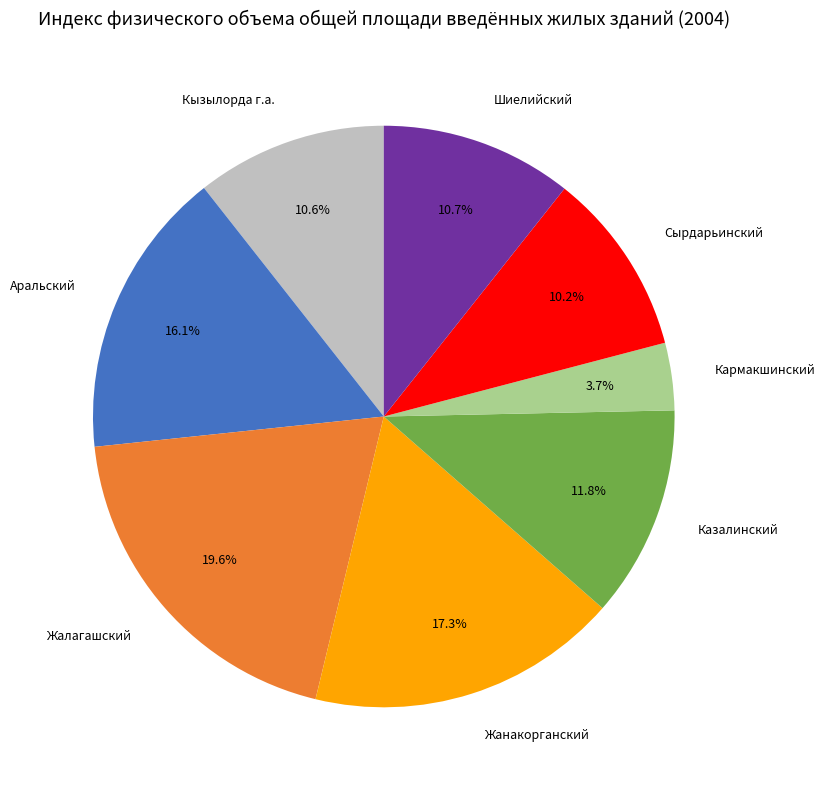

Is there any slice that represents more than half of the pie?

No